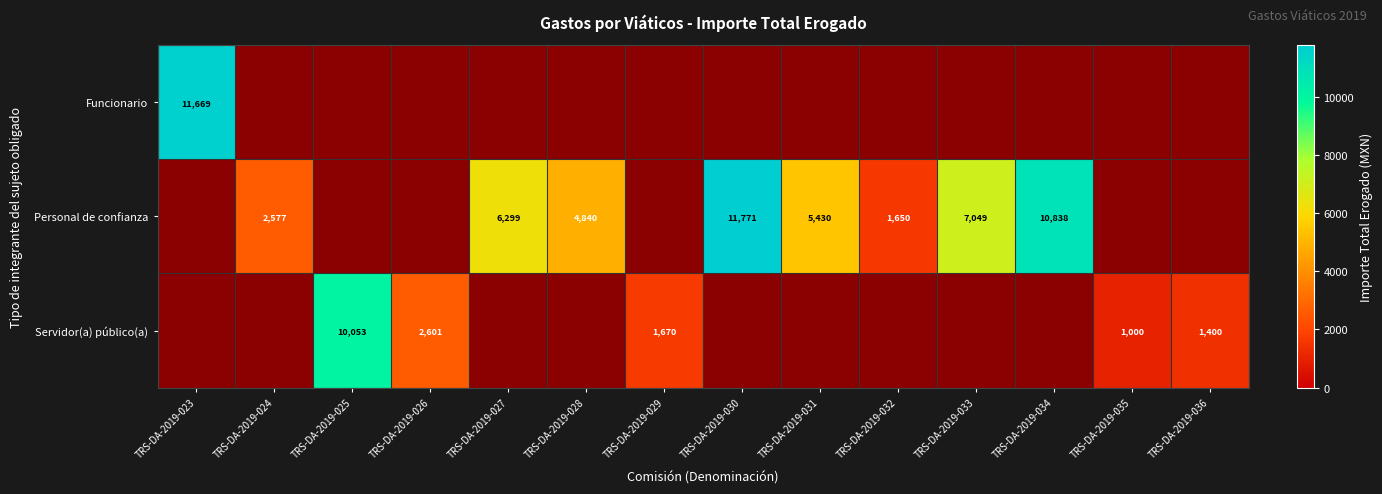

Which category has the highest value across all series?

TRS-DA-2019-030